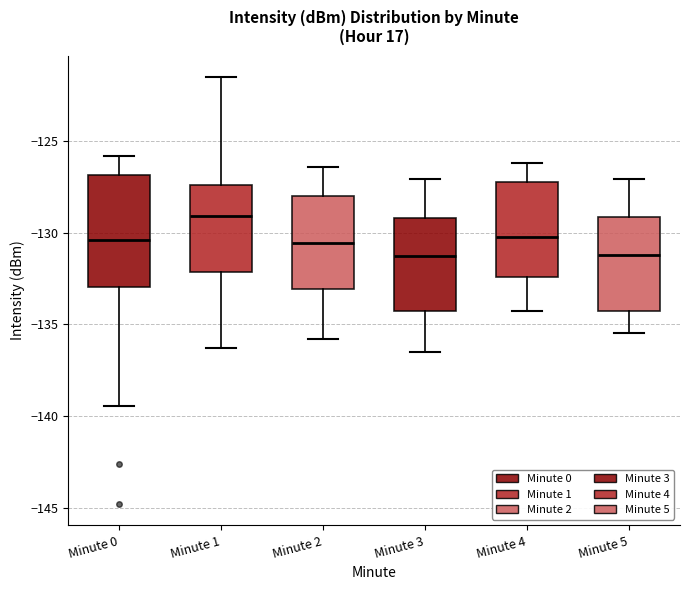

Reading left to right, transcribe this box plot: for each box, give where its median line is, the range the box spans, and where its two whiskers end, as read against the y-axis. The values are not printed on the chart, so give them approximately, as read against the axis.

Minute 0: median -130.5, box -133.0 to -127.0, whiskers -139.5 to -126.0
Minute 1: median -129.0, box -132.0 to -127.5, whiskers -136.5 to -121.5
Minute 2: median -130.5, box -133.0 to -128.0, whiskers -136.0 to -126.5
Minute 3: median -131.5, box -134.5 to -129.0, whiskers -136.5 to -127.0
Minute 4: median -130.0, box -132.5 to -127.0, whiskers -134.5 to -126.0
Minute 5: median -131.0, box -134.0 to -129.0, whiskers -135.5 to -127.0